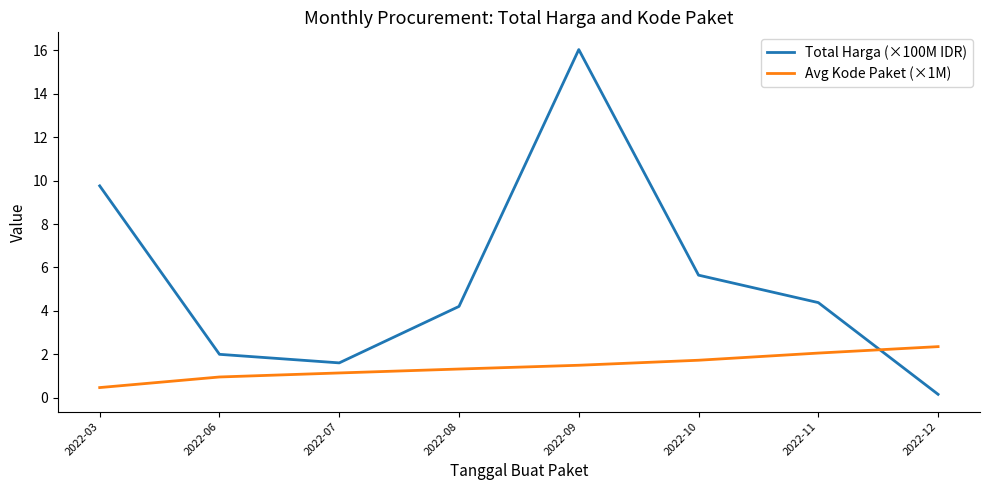

Between 2022-10 and 2022-12, which series saw the biggest shift?

Total Harga (×100M IDR)